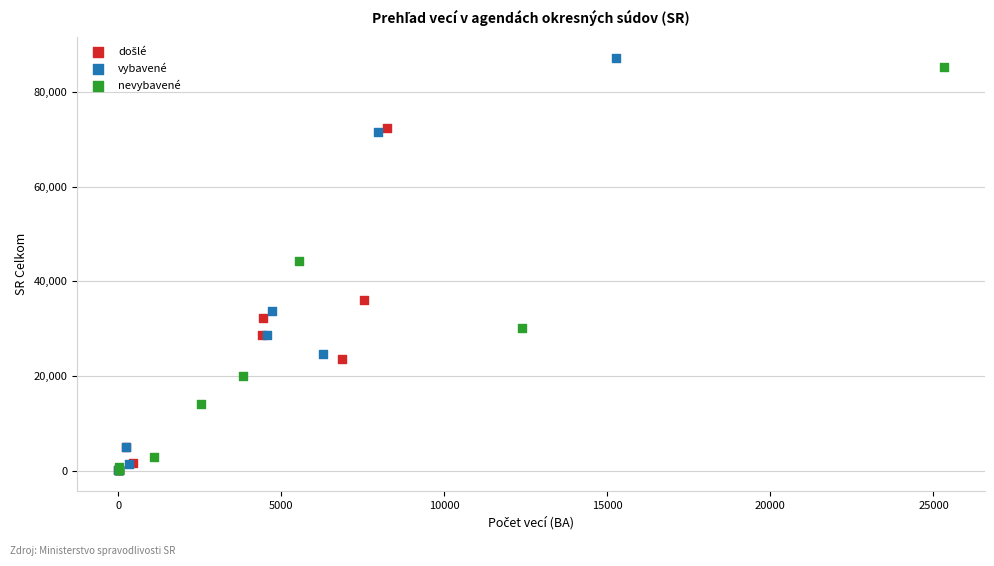

Which series has the largest Y range (max minus min)?

vybavené